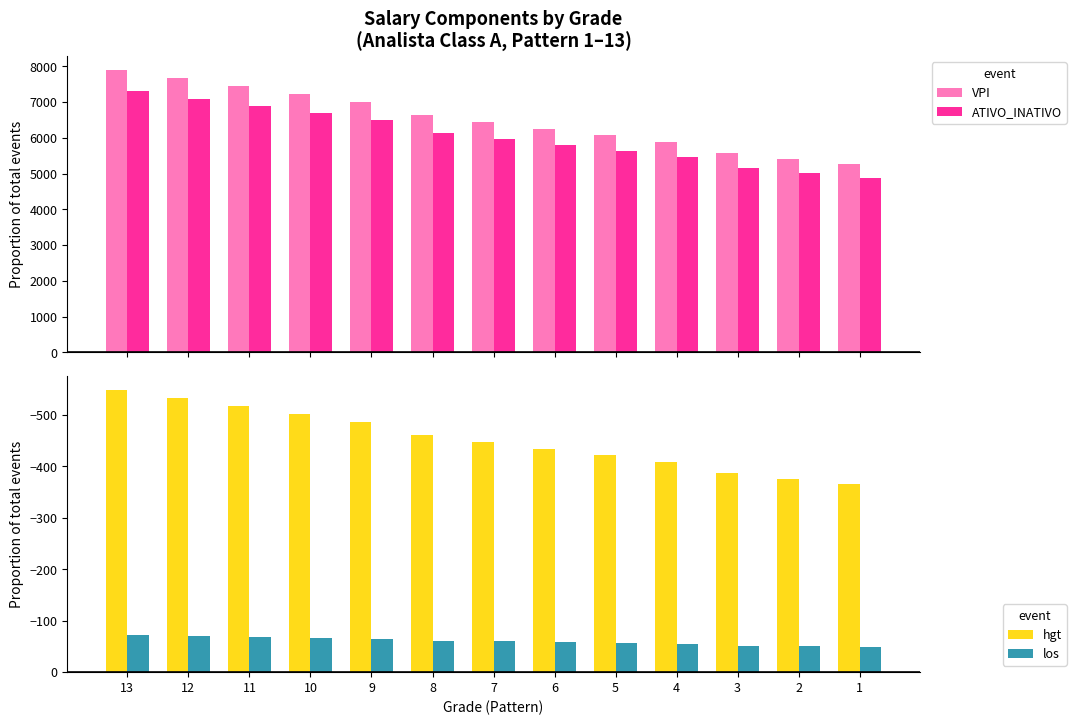

Between 13 and 10, which series saw the biggest shift?

VPI